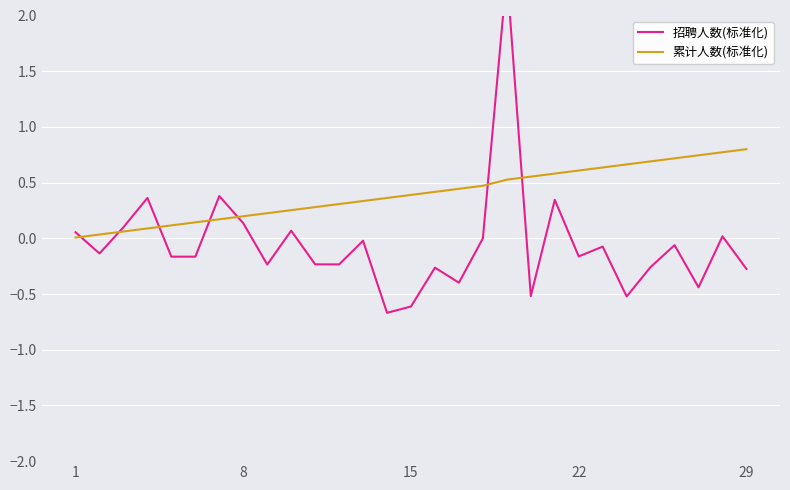

What is the difference between the second highest and second lowest values in the 招聘人数(标准化) series?

1.0